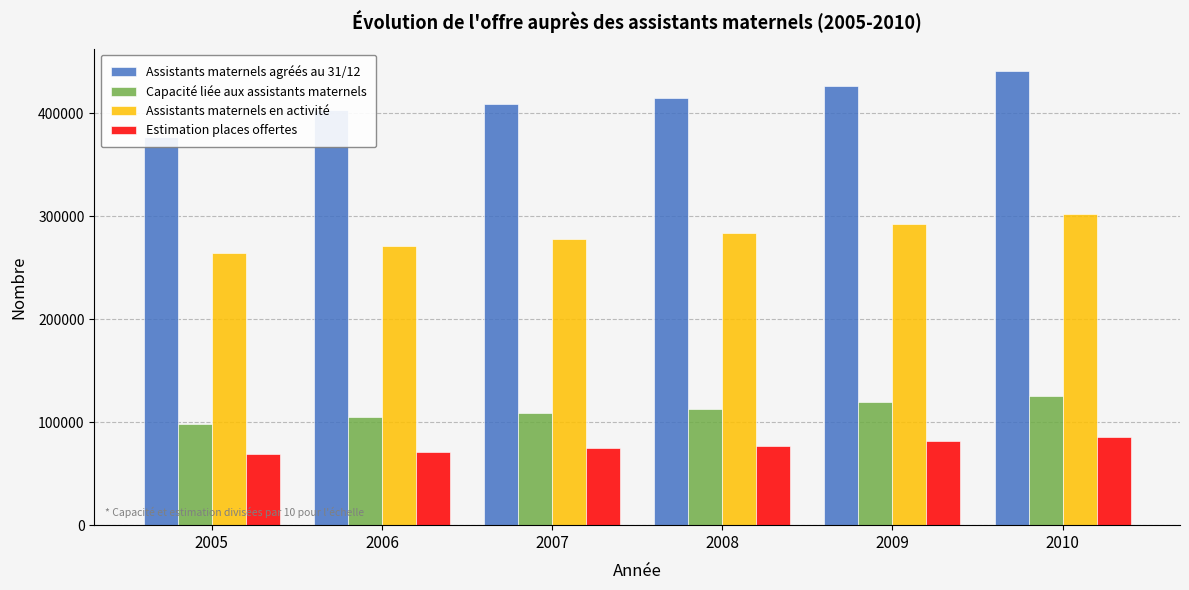

Which series has the largest total across all categories?

Assistants maternels agréés au 31/12